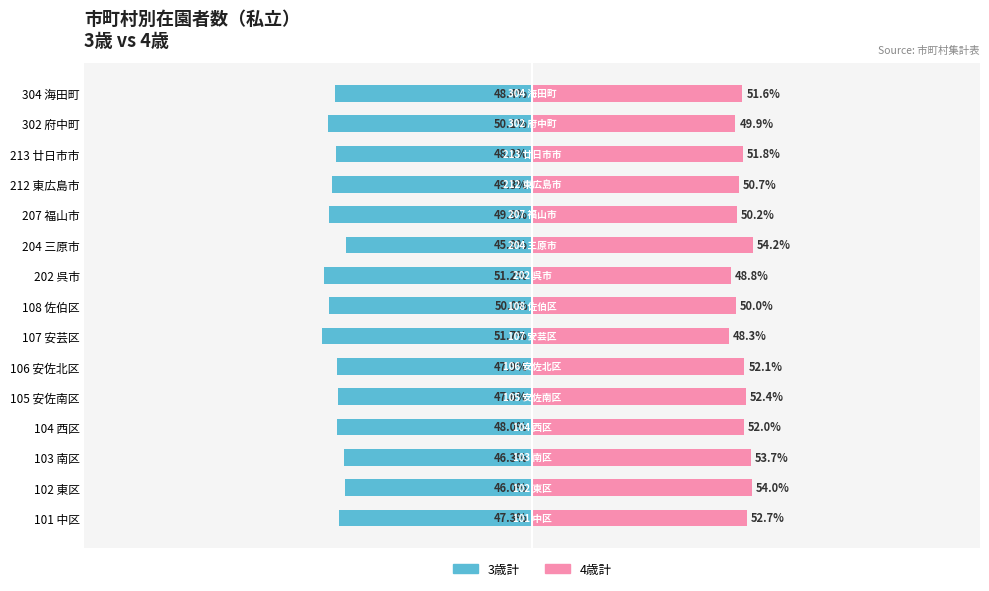

Which series has the largest total across all categories?

4歳計